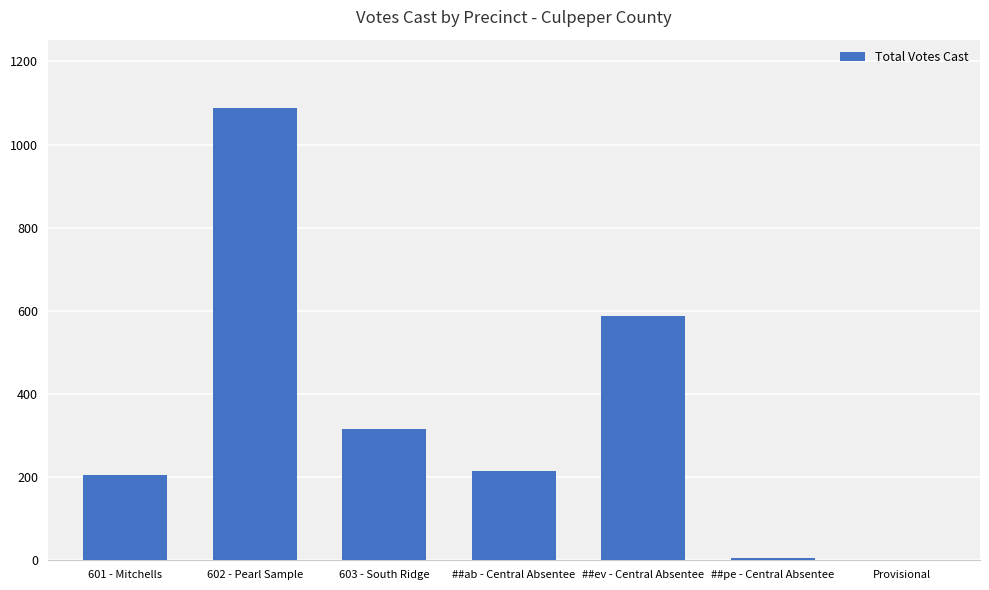

What is the sum of the values at Provisional and 601 - Mitchells?

205